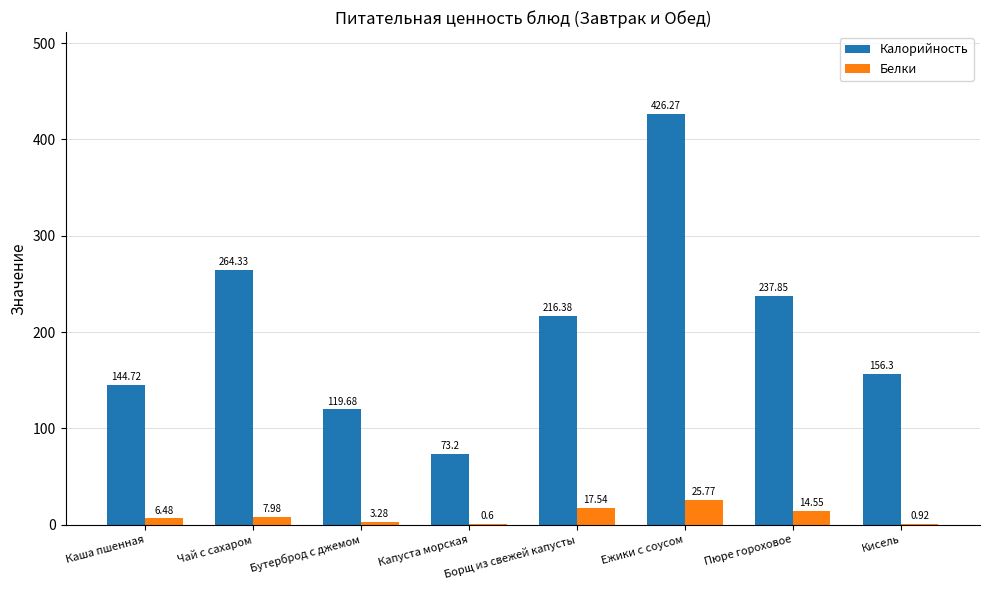

Which series changed the most between Каша пшенная and Капуста морская?

Калорийность